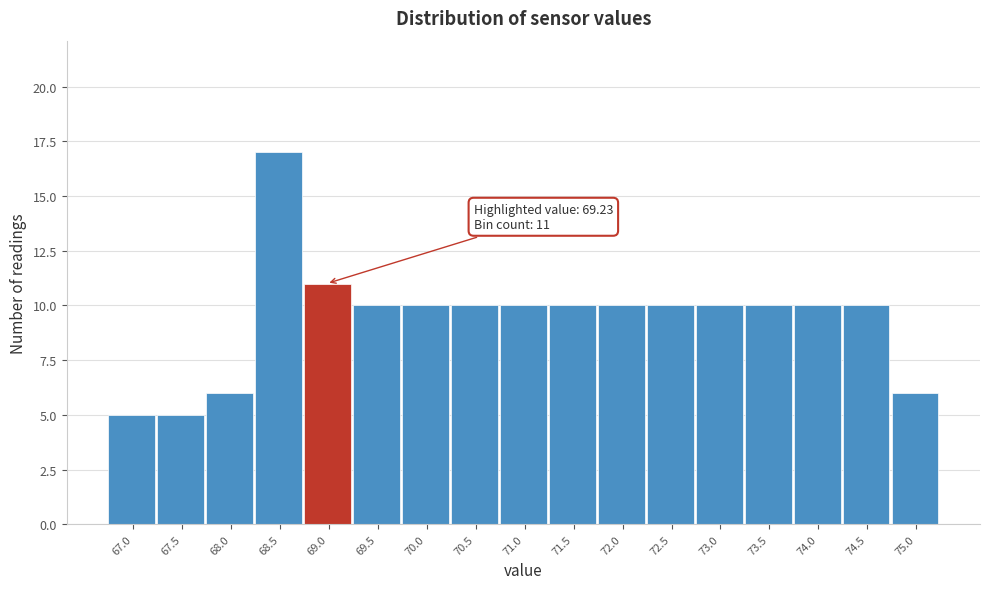

Reading left to right, list all the values displayed in this chart.

5	5	6	17	11	10	10	10	10	10	10	10	10	10	10	10	6